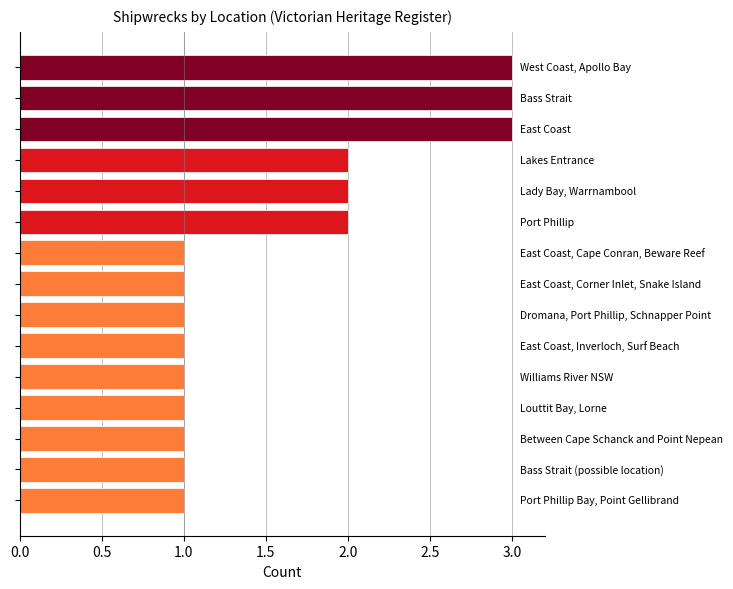

Reading bottom to top, extract all data points from this chart.

1	1	1	1	1	1	1	1	1	2	2	2	3	3	3